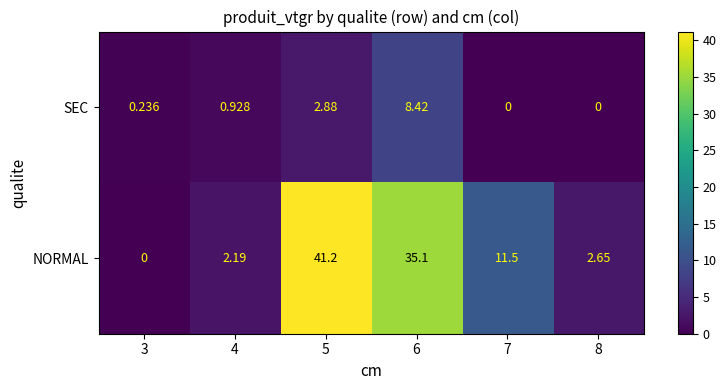

Which series has the largest range (max minus min)?

NORMAL